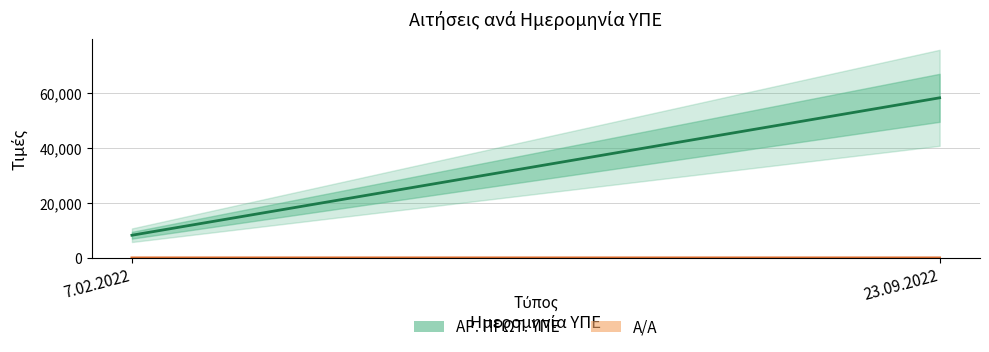

What is the difference between the maximum and minimum values in the Α/Α series?

1